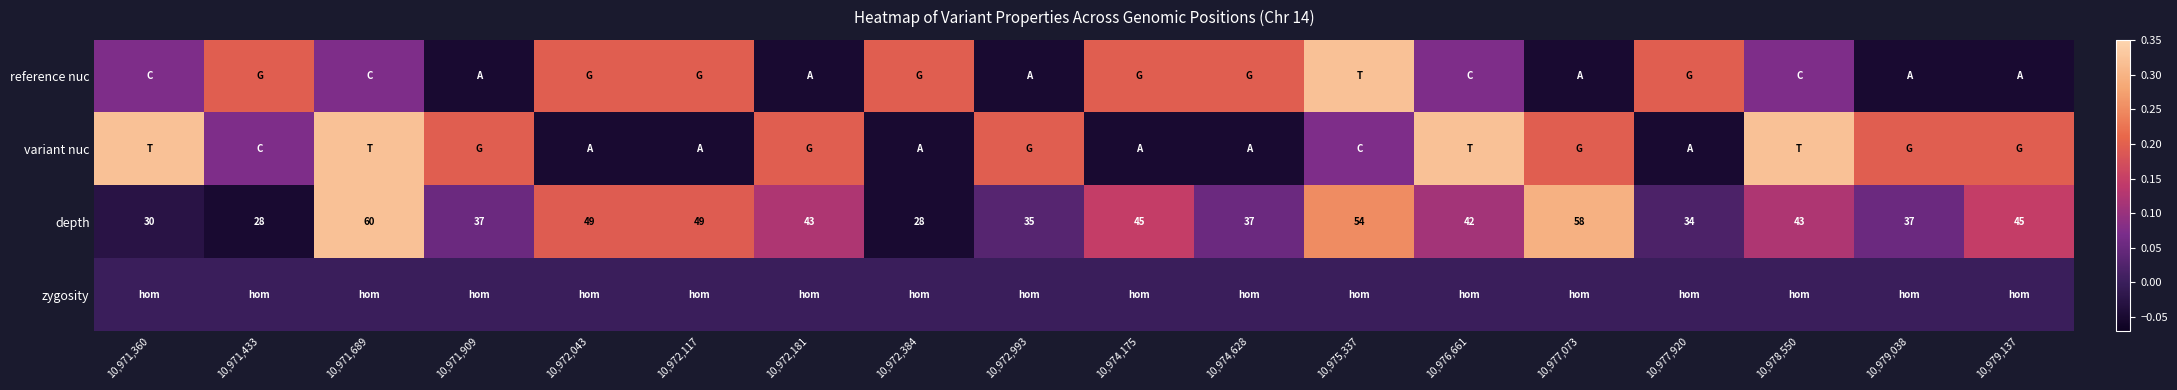

At how many categories does at least one series exceed 0?

18